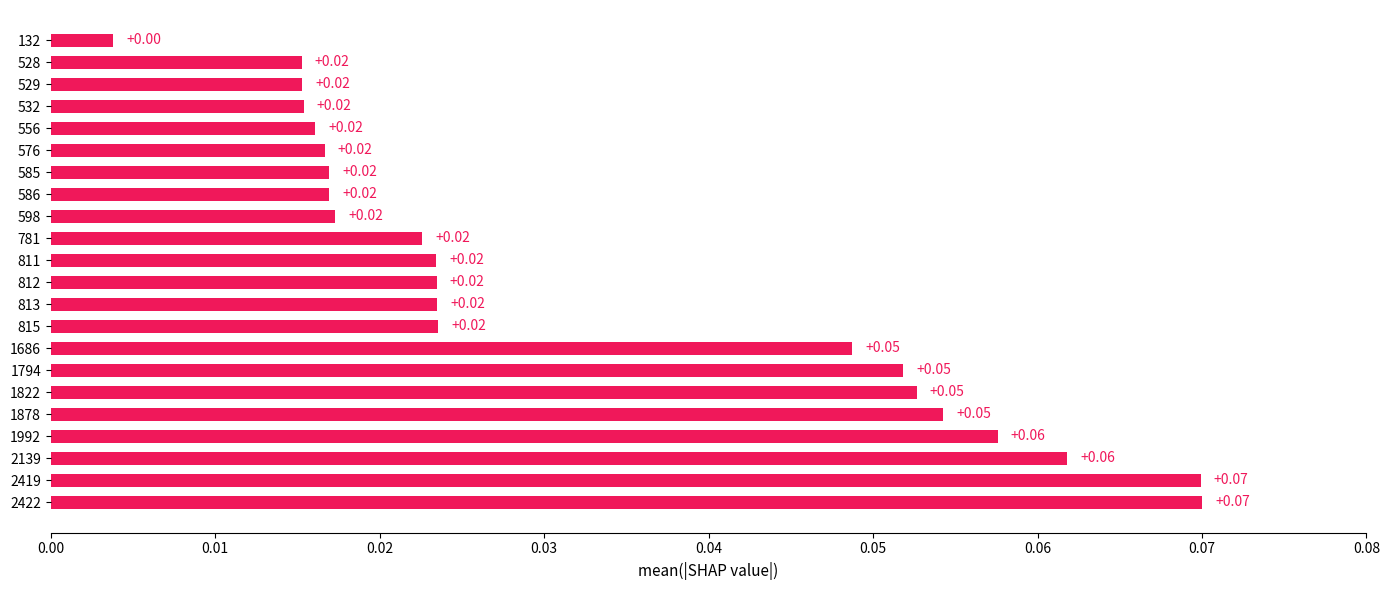

How many categories are shown in the chart?

22